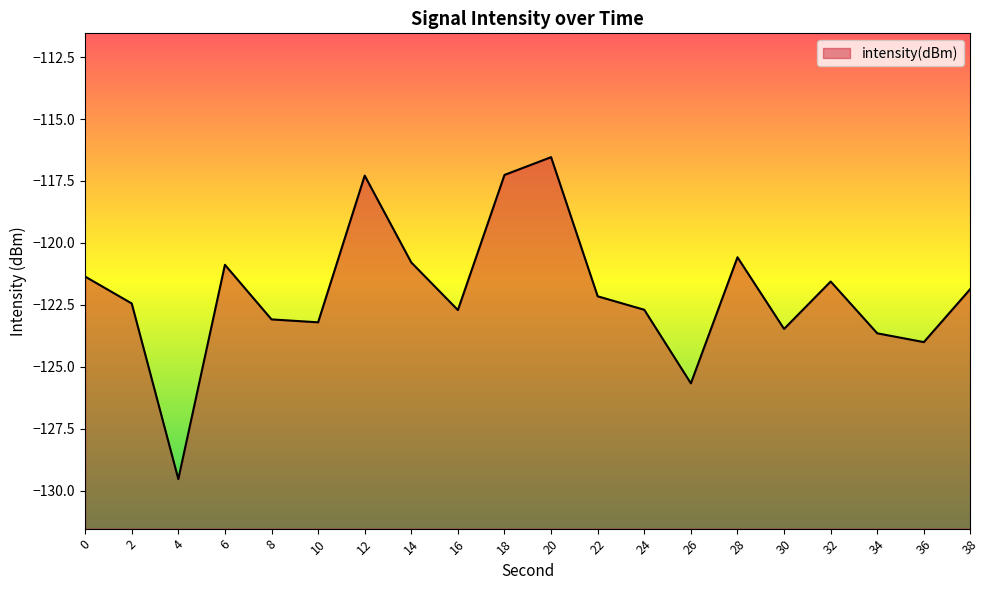

Reading right to left, transcribe all the data shown in this chart.

38=-121.9	36=-124.0	34=-123.7	32=-121.6	30=-123.5	28=-120.6	26=-125.7	24=-122.7	22=-122.2	20=-116.5	18=-117.3	16=-122.7	14=-120.8	12=-117.3	10=-123.2	8=-123.1	6=-120.9	4=-129.5	2=-122.4	0=-121.4